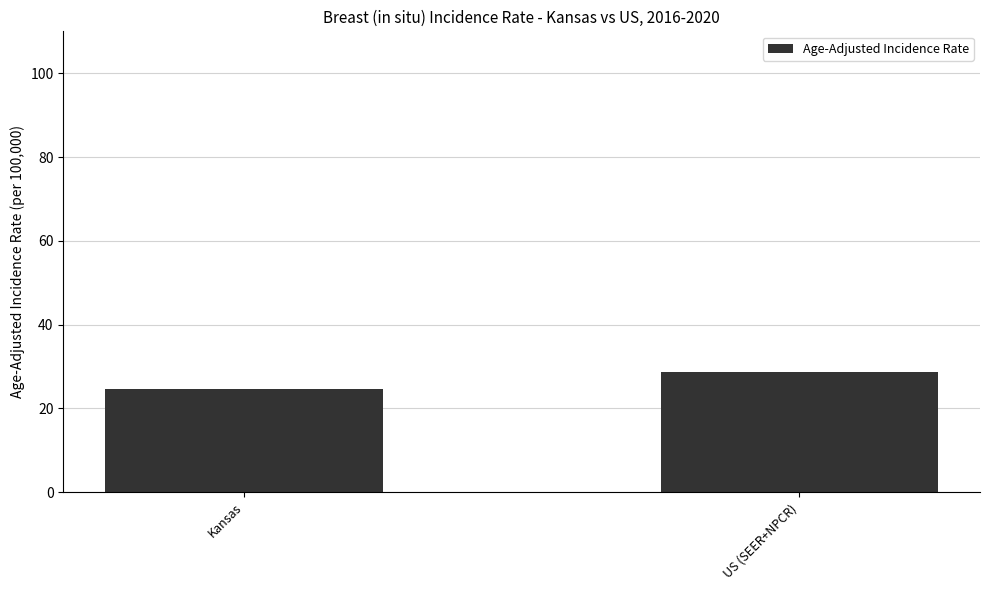

At which category does the chart reach its peak across all series?

US (SEER+NPCR)